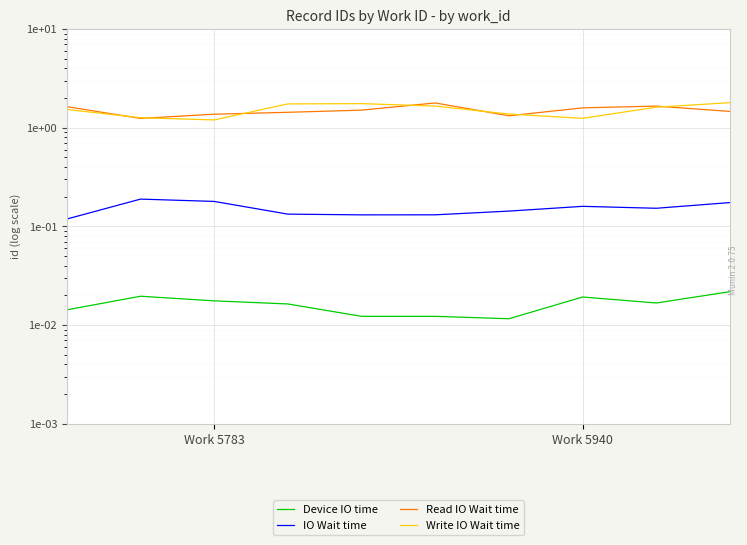

Which has a higher value, 4 or 8?

8